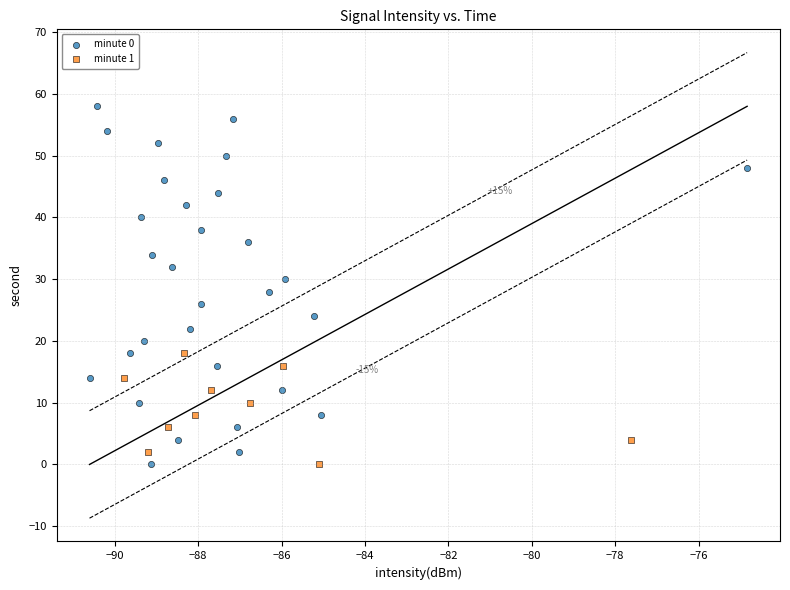

Which series has the largest Y range (max minus min)?

minute 0